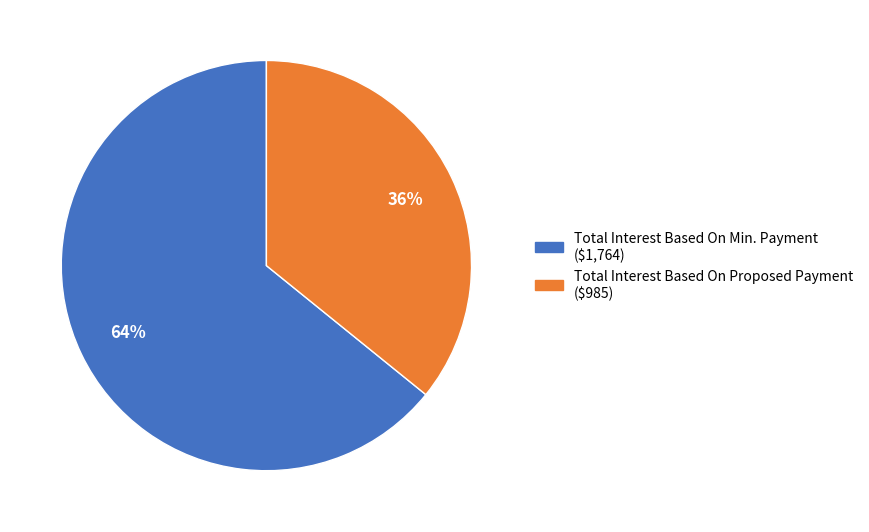

True or false: Total Interest Based On Min. Payment accounts for 64% of the total.

True